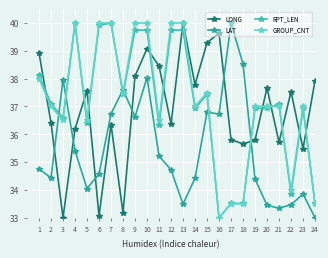

At which label does LAT reach its peak?

17